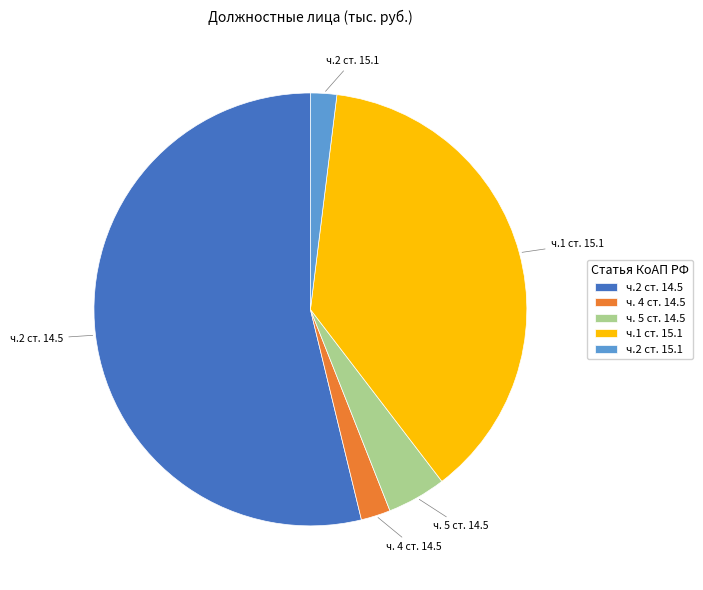

Is it true that ч.2 ст. 14.5 is 67% of the pie?

False